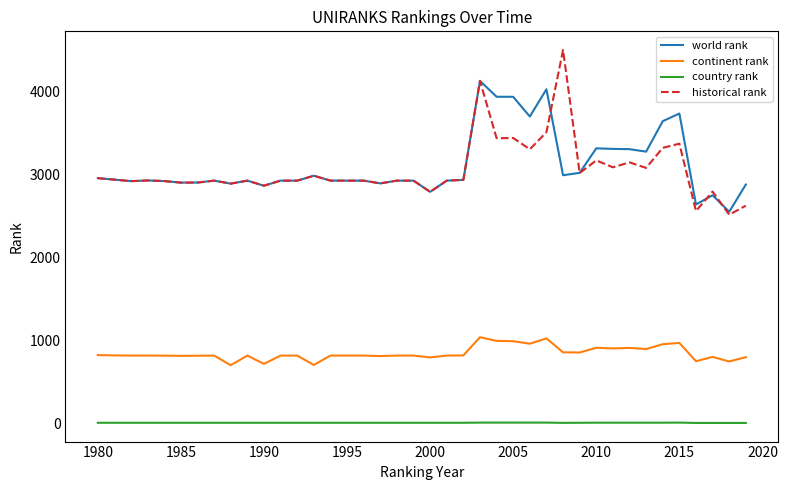

What is the difference between the second highest and second lowest values in the country rank series?

4.0